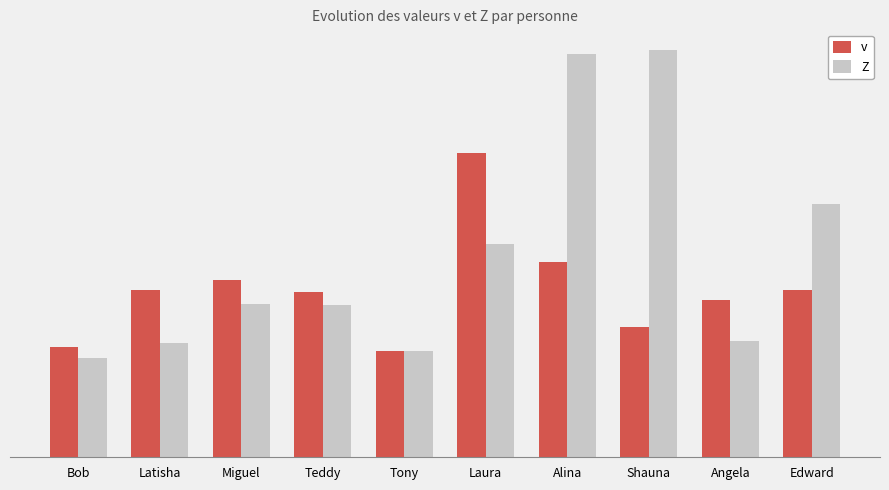

At how many categories does at least one series exceed 80?

2